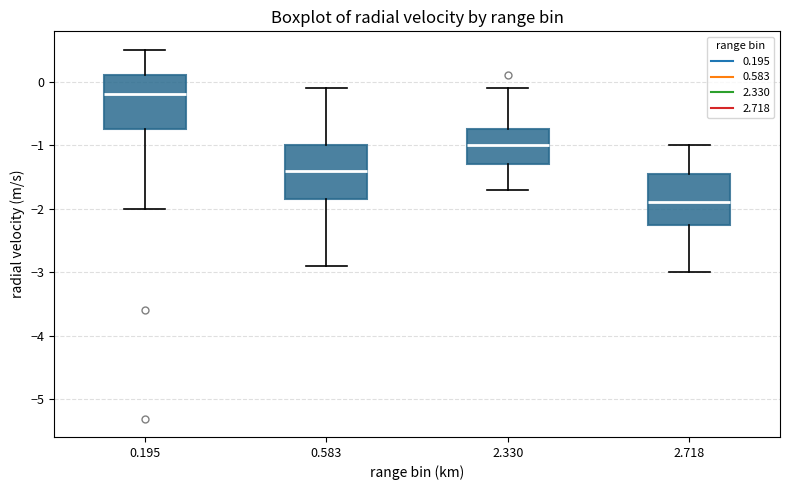

Reading left to right, transcribe this box plot: for each box, give where its median line is, the range the box spans, and where its two whiskers end, as read against the y-axis. The values are not printed on the chart, so give them approximately, as read against the axis.

0.195: median -0.2, box -0.7 to 0.1, whiskers -2.0 to 0.5
0.583: median -1.4, box -1.8 to -1.0, whiskers -2.9 to -0.1
2.330: median -1.0, box -1.3 to -0.7, whiskers -1.7 to -0.1
2.718: median -1.9, box -2.2 to -1.4, whiskers -3.0 to -1.0